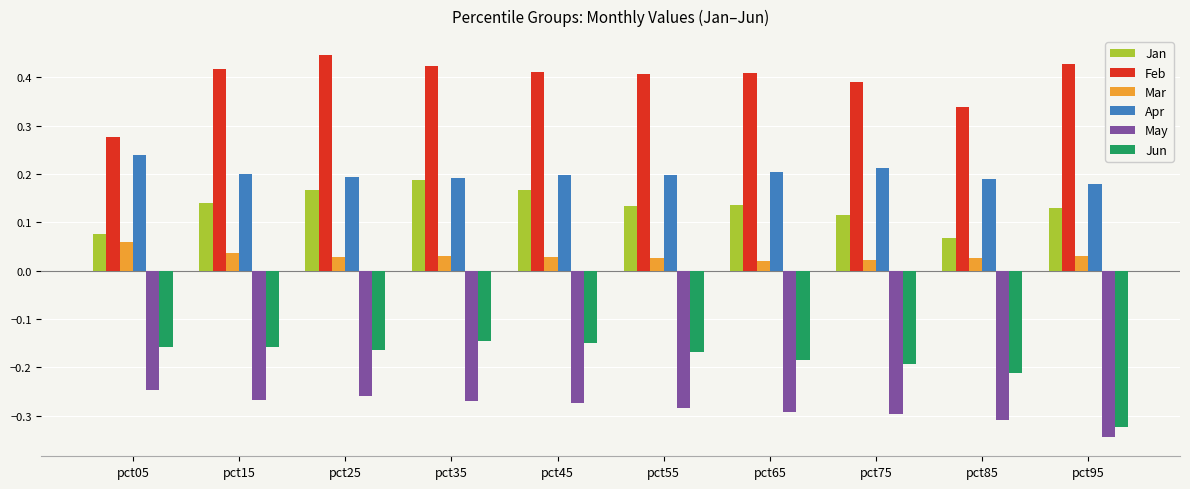

The value of Jun at pct05 is -0.2. True or false?

True